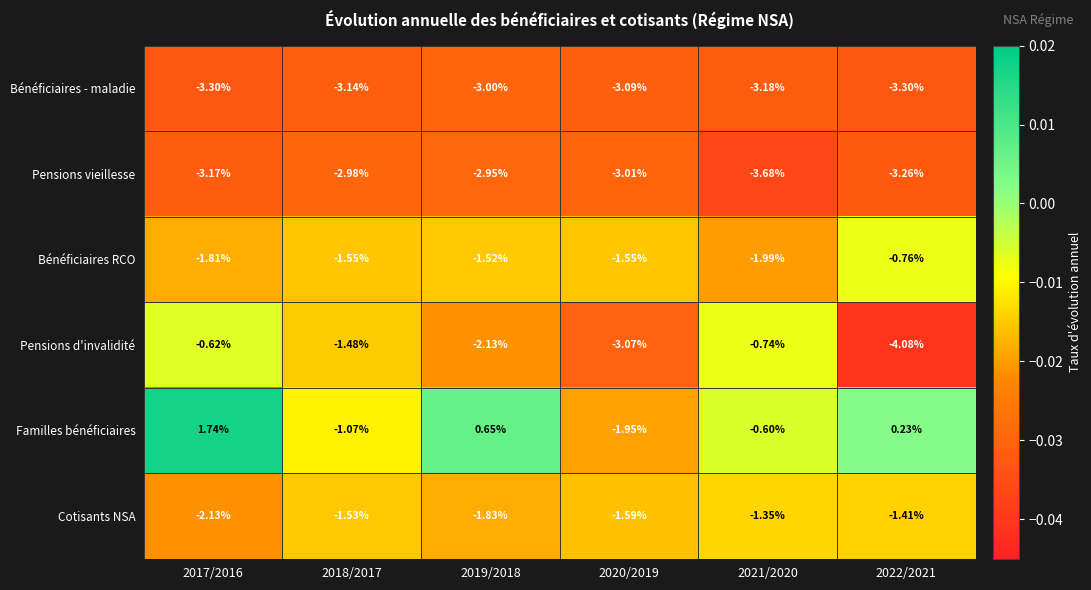

How many data points in Pensions d'invalidité are less than -1?

4